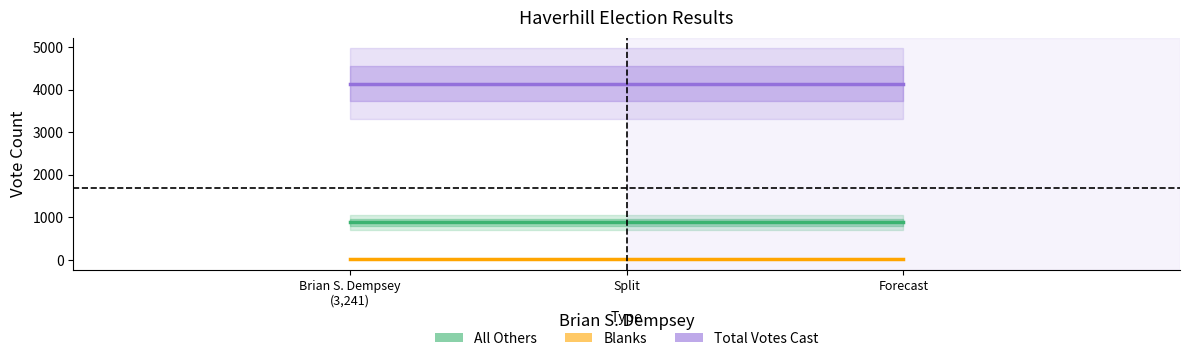

Which has a higher value, Forecast or Split?

Forecast